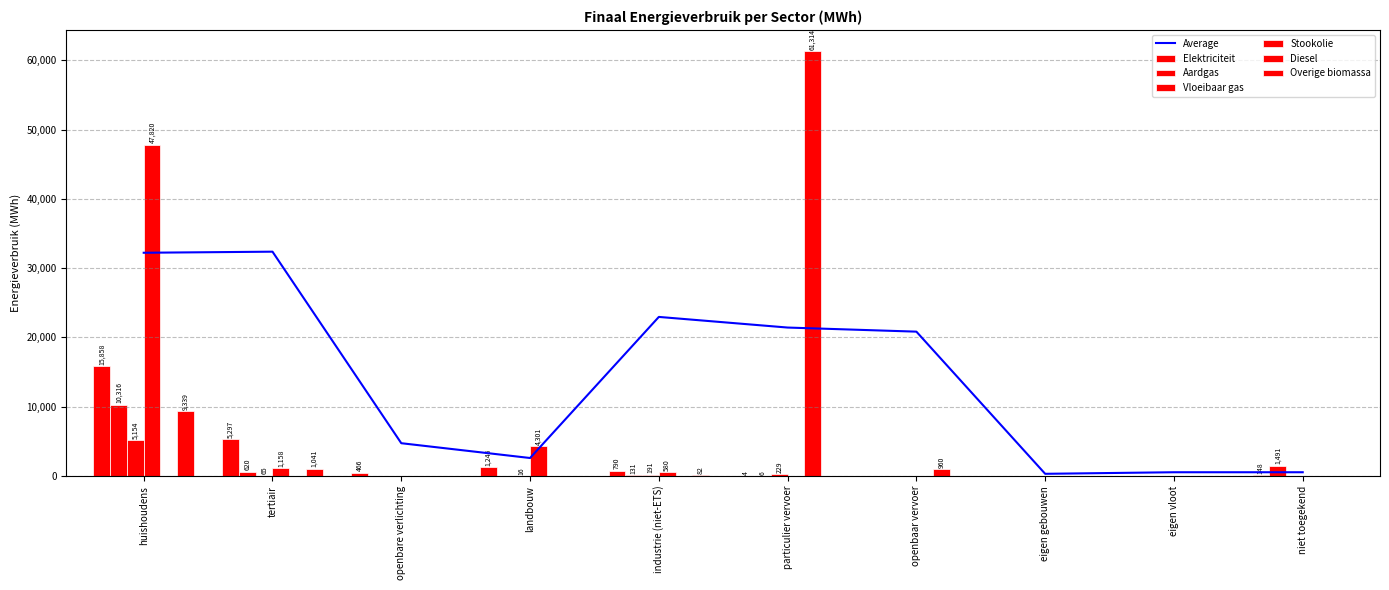

Which label corresponds to the largest value in the chart?

particulier vervoer